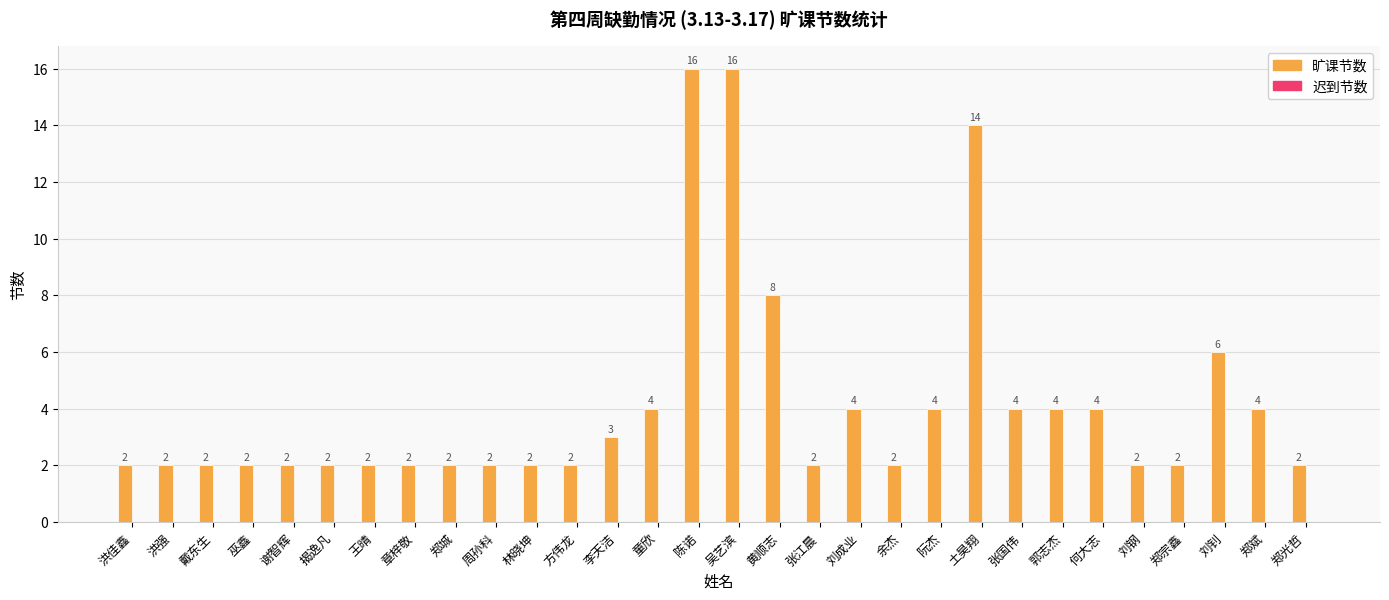

What is the greatest value displayed?

16